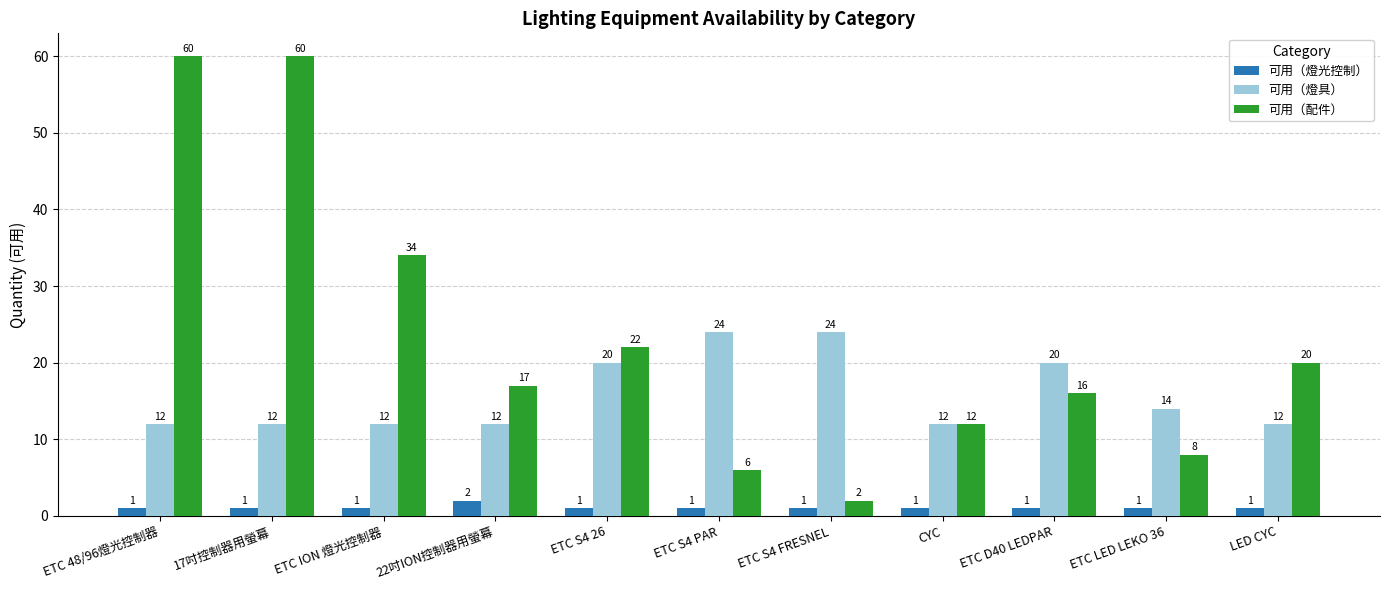

How many groups of bars are there?

11